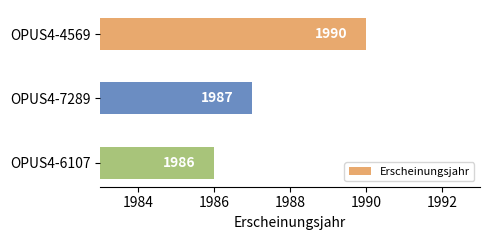

Reading bottom to top, what are all the values shown in this chart?

OPUS4-6107=1986	OPUS4-7289=1987	OPUS4-4569=1990